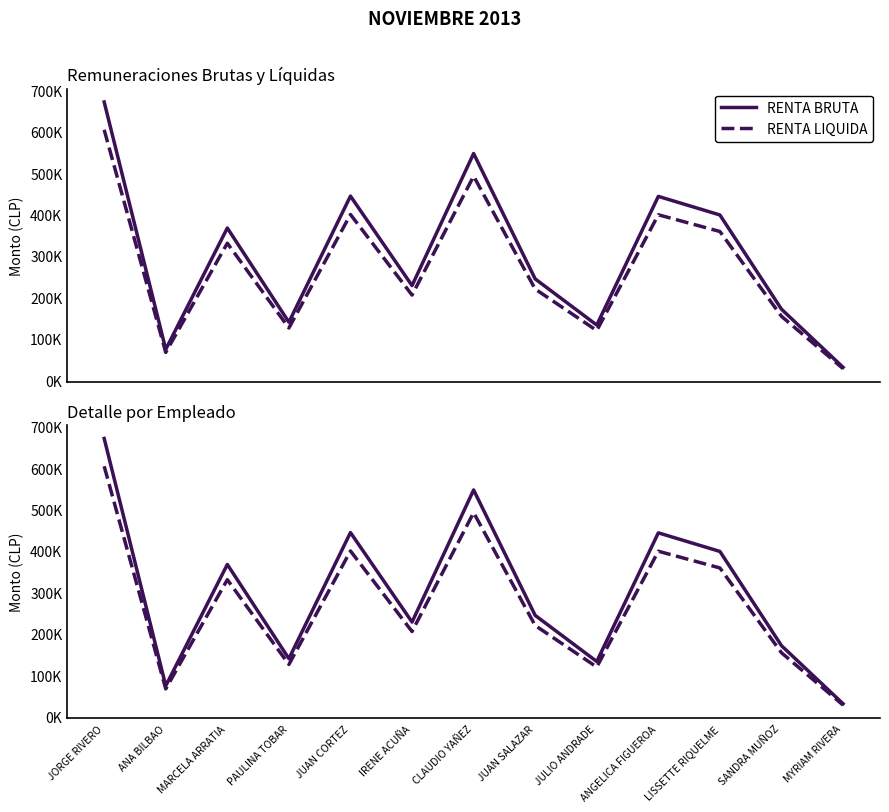

What is the label of the 9th point from the right?

JUAN CORTEZ